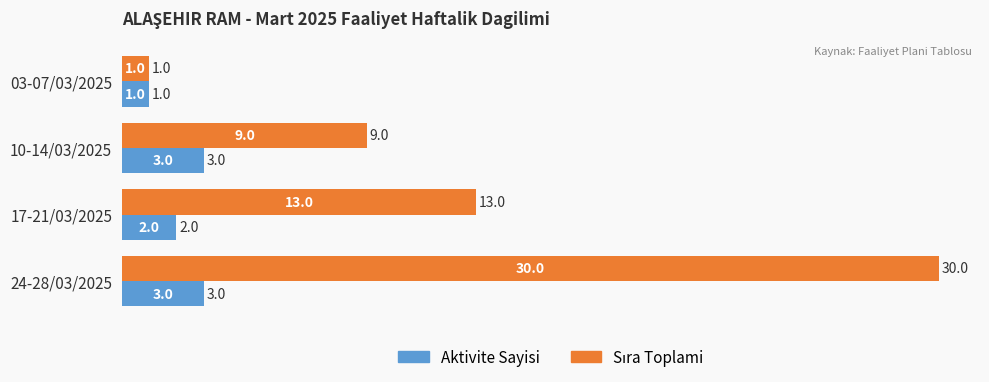

At which category is the sum across all series the highest?

24-28/03/2025